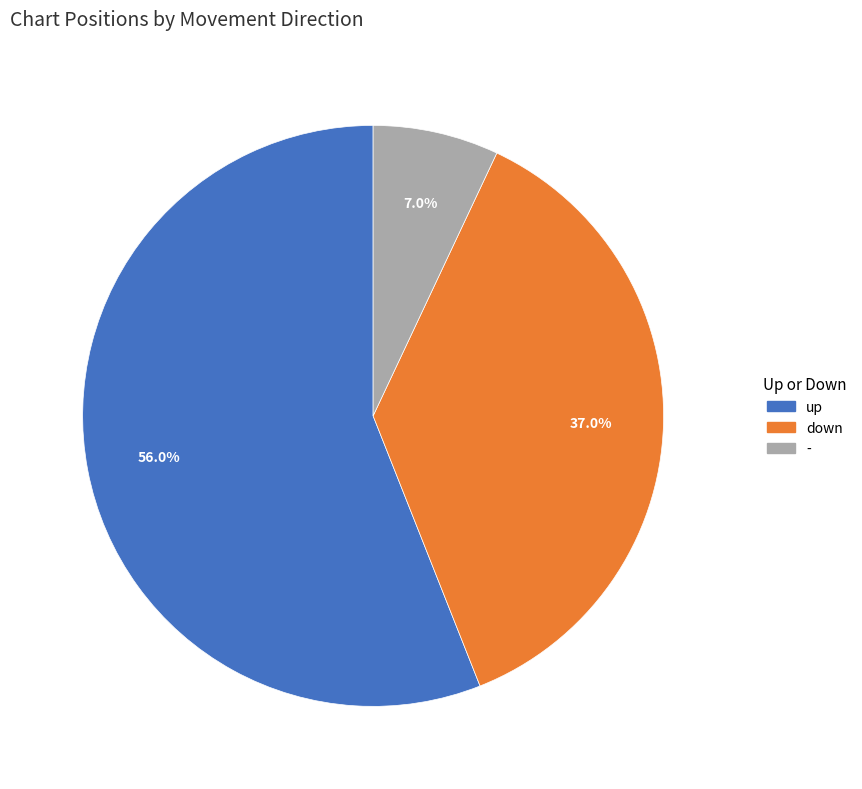

To the nearest percent, what portion does up represent?

56%